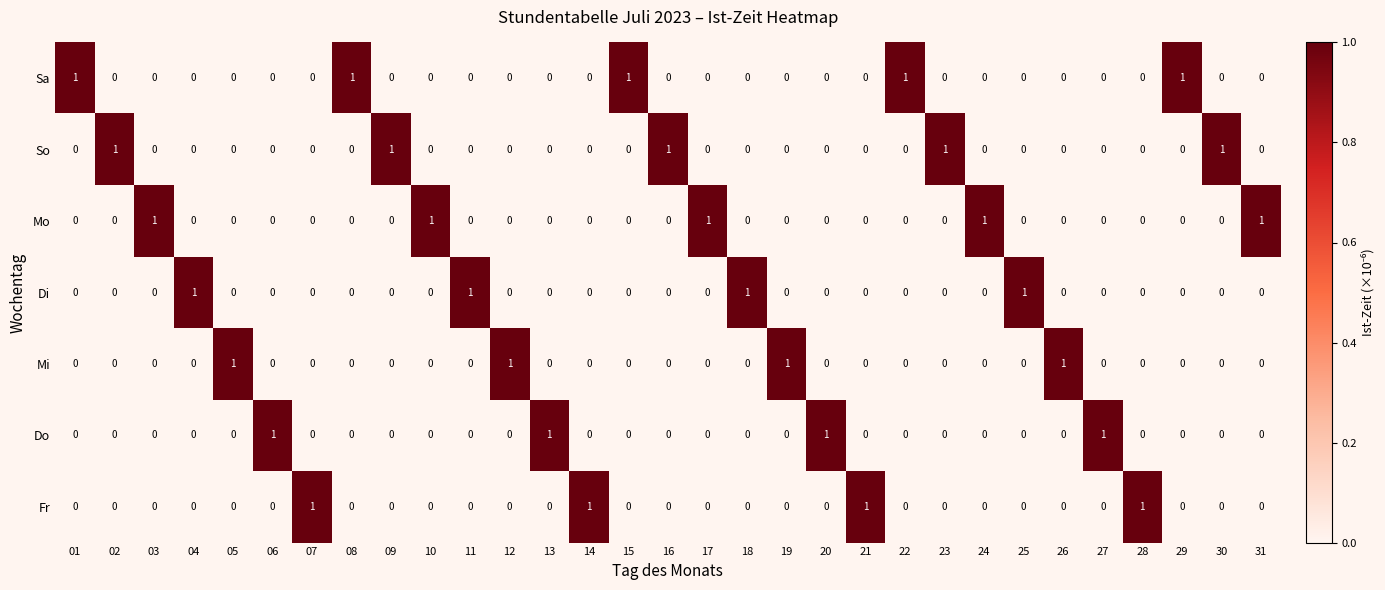

Count the So values in the range 0 to 1.

31